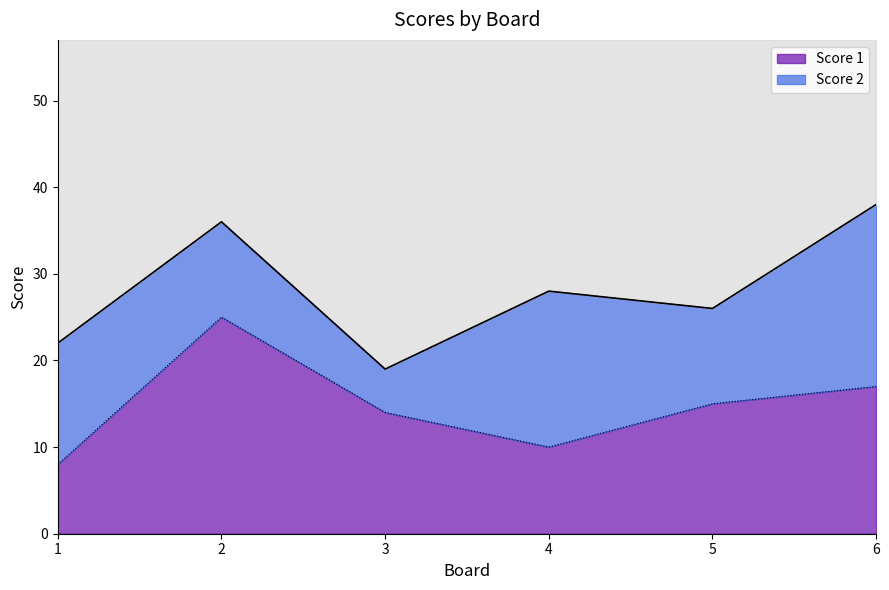

Is it true that the value at 5 is 24?

False